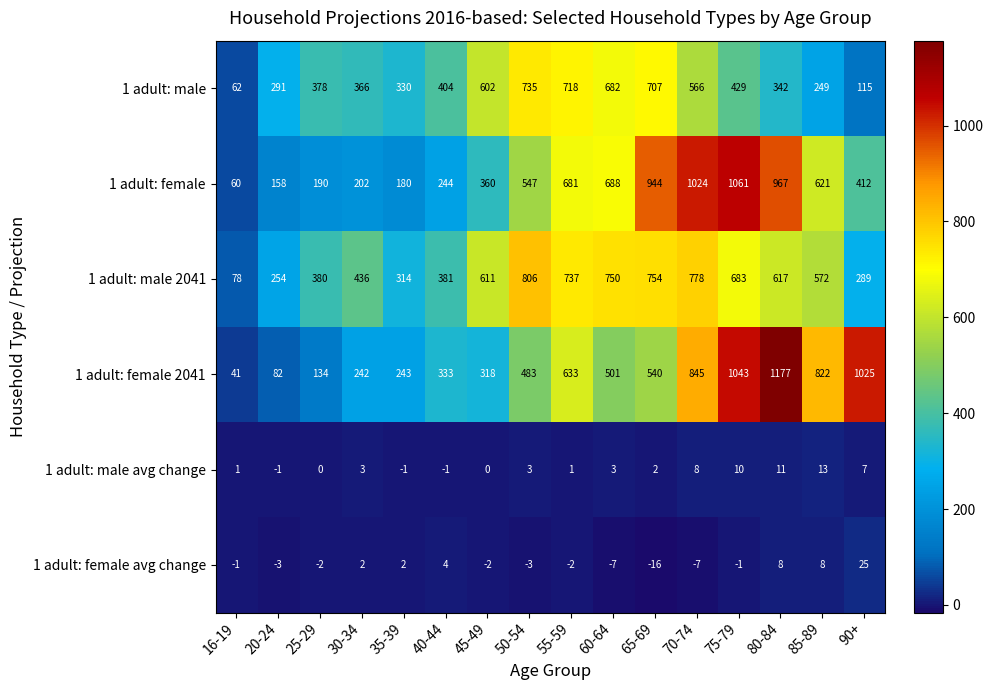

What is the difference between the maximum and minimum values in the 1 adult: male avg change series?

14